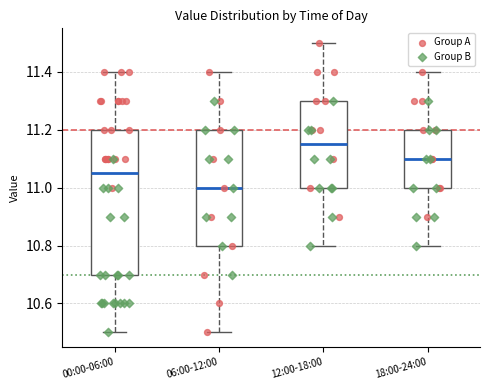

Which box has the lowest median line?

06:00-12:00